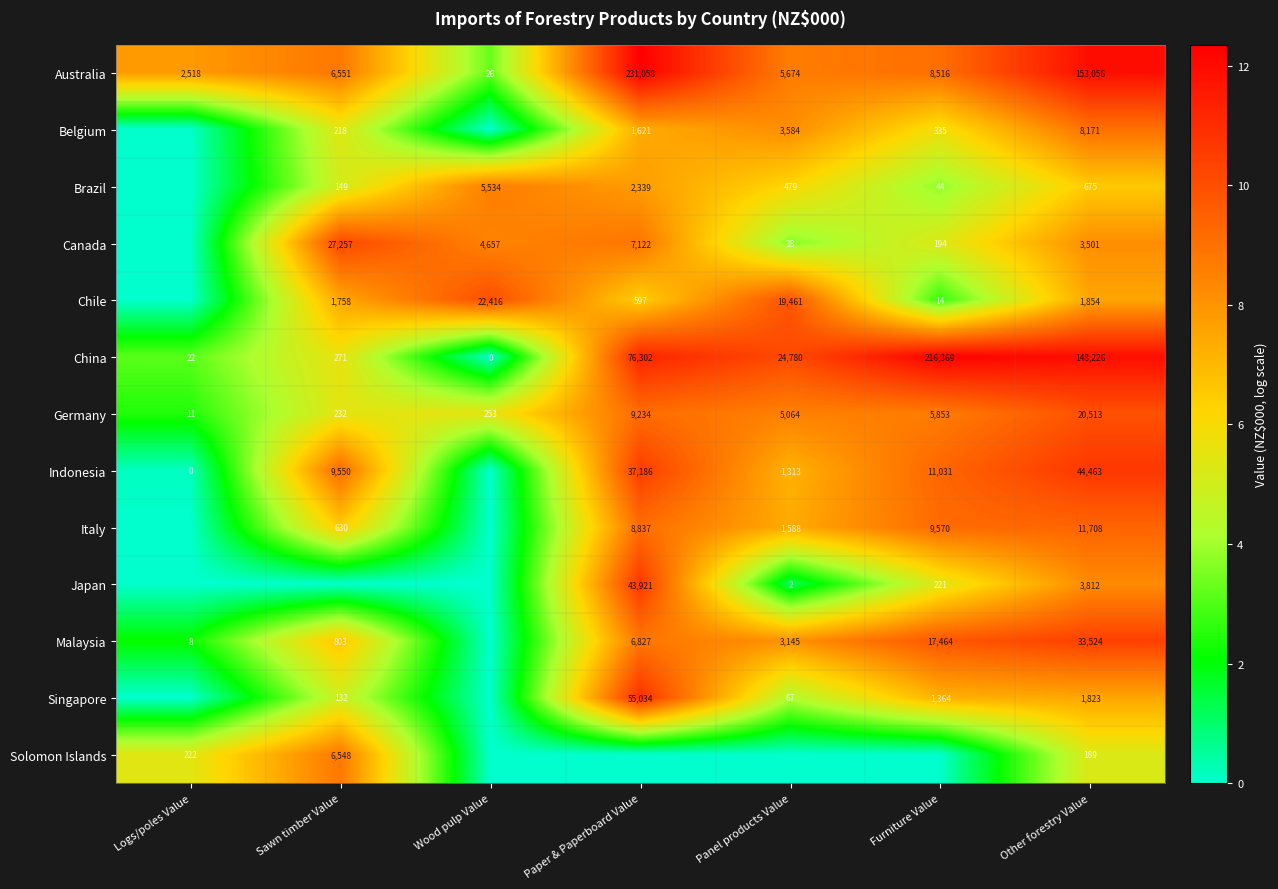

Where does the Germany series first go above 5064?

Paper & Paperboard Value